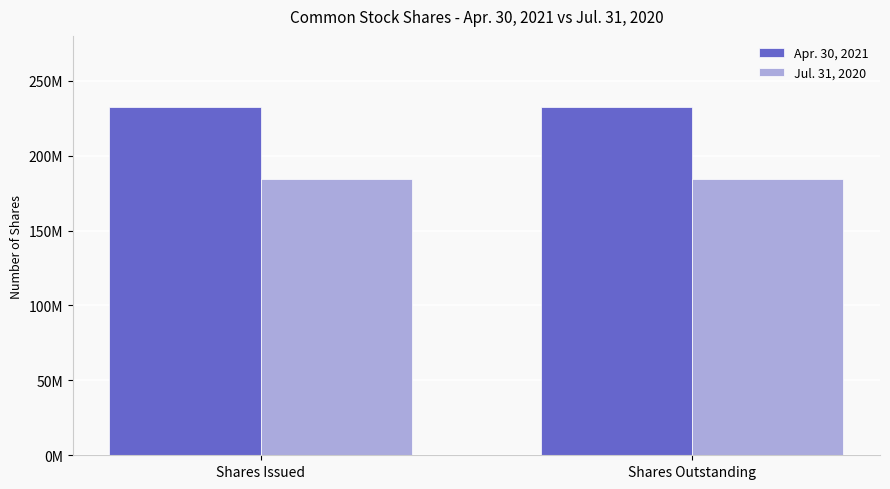

What are all the series names shown in the legend?

Apr. 30, 2021, Jul. 31, 2020